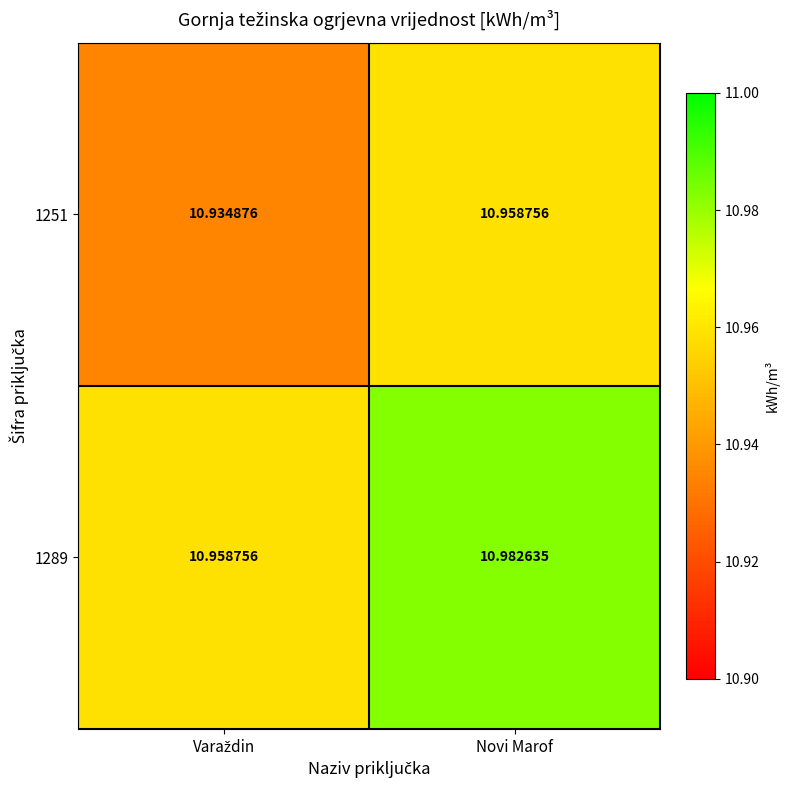

Which category has the highest value across all series?

Novi Marof